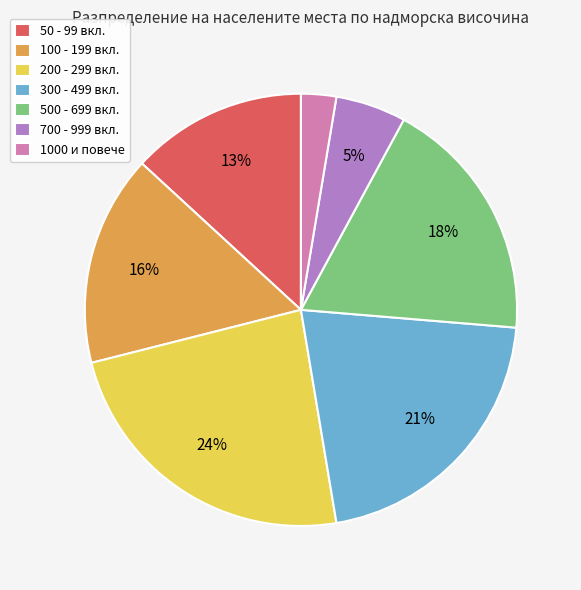

How many slices are in this pie chart?

7